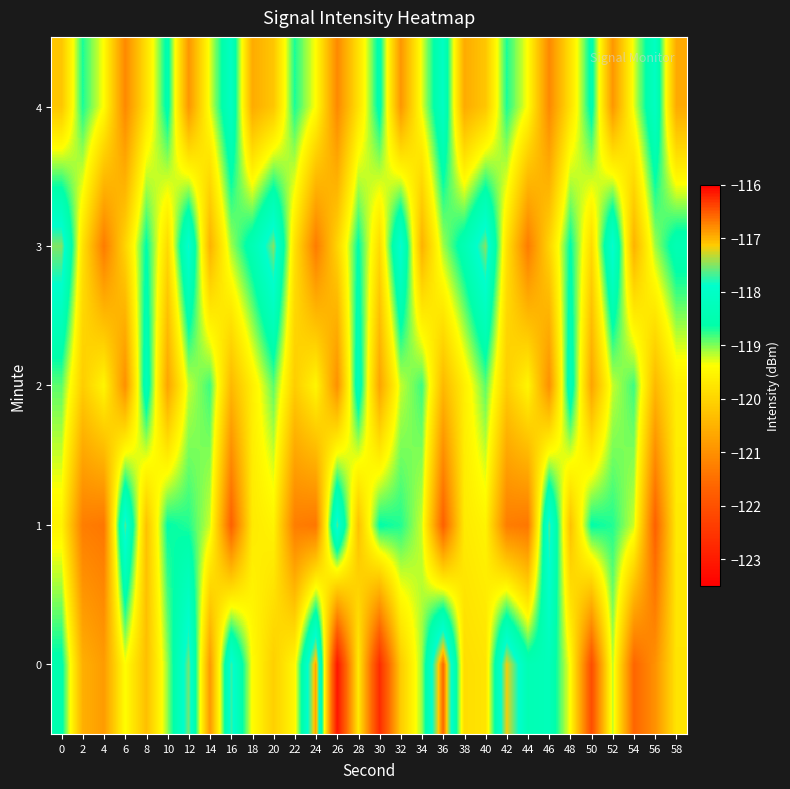

Reading left to right, what are all the values shown in this chart?

0: 0=-118.5	2=-120.5	4=-120.8	6=-119.4	8=-120.3	10=-119.1	12=-117.5	14=-120.9	16=-117.7	18=-119.4	20=-120.1	22=-119.5	24=-116.9	26=-123.1	28=-119.7	30=-122.7	32=-120.1	34=-119.1	36=-116.6	38=-119.9	40=-119.8	42=-117.2	44=-118.4	46=-118.3	48=-119.4	50=-122.1	52=-119.2	54=-121.6	56=-121.0	58=-119.8
1: 0=-119.5	2=-121.3	4=-121.4	6=-117.6	8=-120.3	10=-118.6	12=-118.7	14=-119.2	16=-121.7	18=-119.7	20=-119.5	22=-121.3	24=-121.4	26=-117.6	28=-120.3	30=-118.6	32=-118.7	34=-119.2	36=-121.7	38=-119.7	40=-119.5	42=-121.3	44=-121.4	46=-117.6	48=-120.3	50=-118.6	52=-118.7	54=-119.2	56=-121.7	58=-119.7
2: 0=-118.9	2=-120.1	4=-119.5	6=-121.0	8=-118.3	10=-120.7	12=-119.2	14=-118.8	16=-120.4	18=-119.6	20=-118.9	22=-120.1	24=-119.5	26=-121.0	28=-118.3	30=-120.7	32=-119.2	34=-118.8	36=-120.4	38=-119.6	40=-118.9	42=-120.1	44=-119.5	46=-121.0	48=-118.3	50=-120.7	52=-119.2	54=-118.8	56=-120.4	58=-119.6
3: 0=-117.5	2=-119.8	4=-121.3	6=-120.0	8=-118.6	10=-119.9	12=-117.8	14=-120.5	16=-119.1	18=-118.4	20=-117.5	22=-119.8	24=-121.3	26=-120.0	28=-118.6	30=-119.9	32=-117.8	34=-120.5	36=-119.1	38=-118.4	40=-117.5	42=-119.8	44=-121.3	46=-120.0	48=-118.6	50=-119.9	52=-117.8	54=-120.5	56=-119.1	58=-118.4
4: 0=-120.2	2=-118.7	4=-119.4	6=-121.1	8=-119.8	10=-118.5	12=-120.9	14=-119.3	16=-118.1	18=-120.6	20=-120.2	22=-118.7	24=-119.4	26=-121.1	28=-119.8	30=-118.5	32=-120.9	34=-119.3	36=-118.1	38=-120.6	40=-120.2	42=-118.7	44=-119.4	46=-121.1	48=-119.8	50=-118.5	52=-120.9	54=-119.3	56=-118.1	58=-120.6